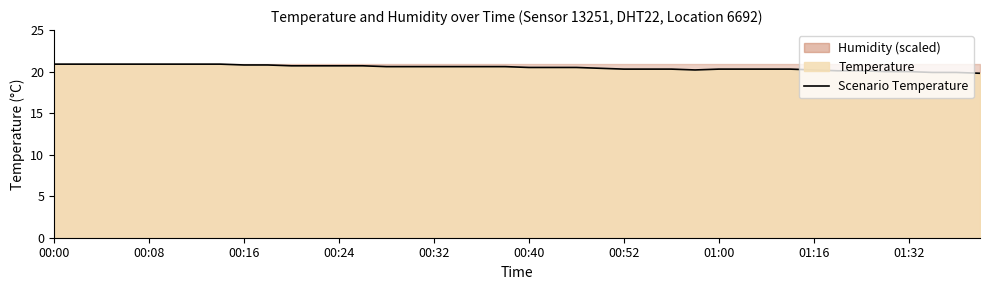

What is the label of the 6th point from the left?

00:40